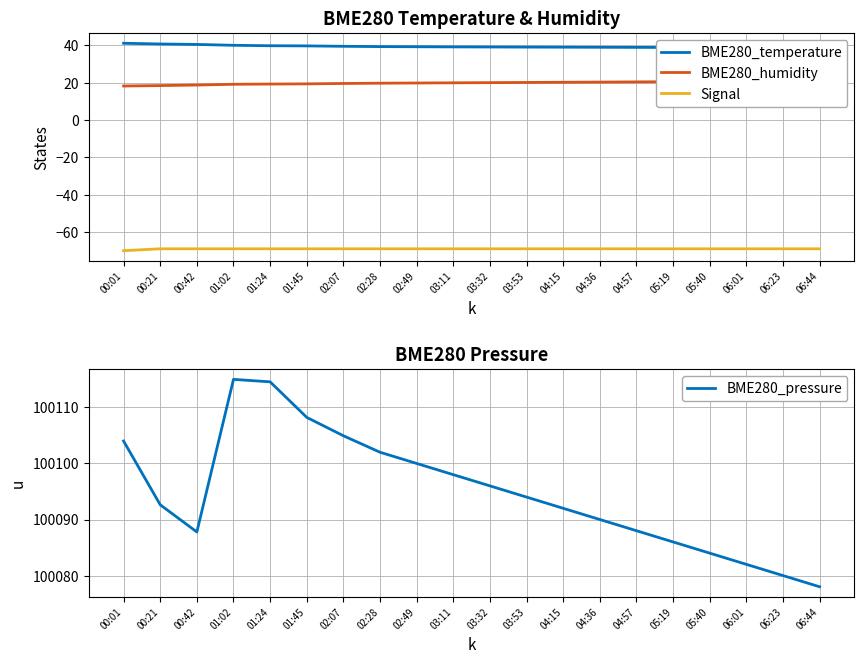

True or false: BME280_pressure and BME280_humidity cross at least once.

False